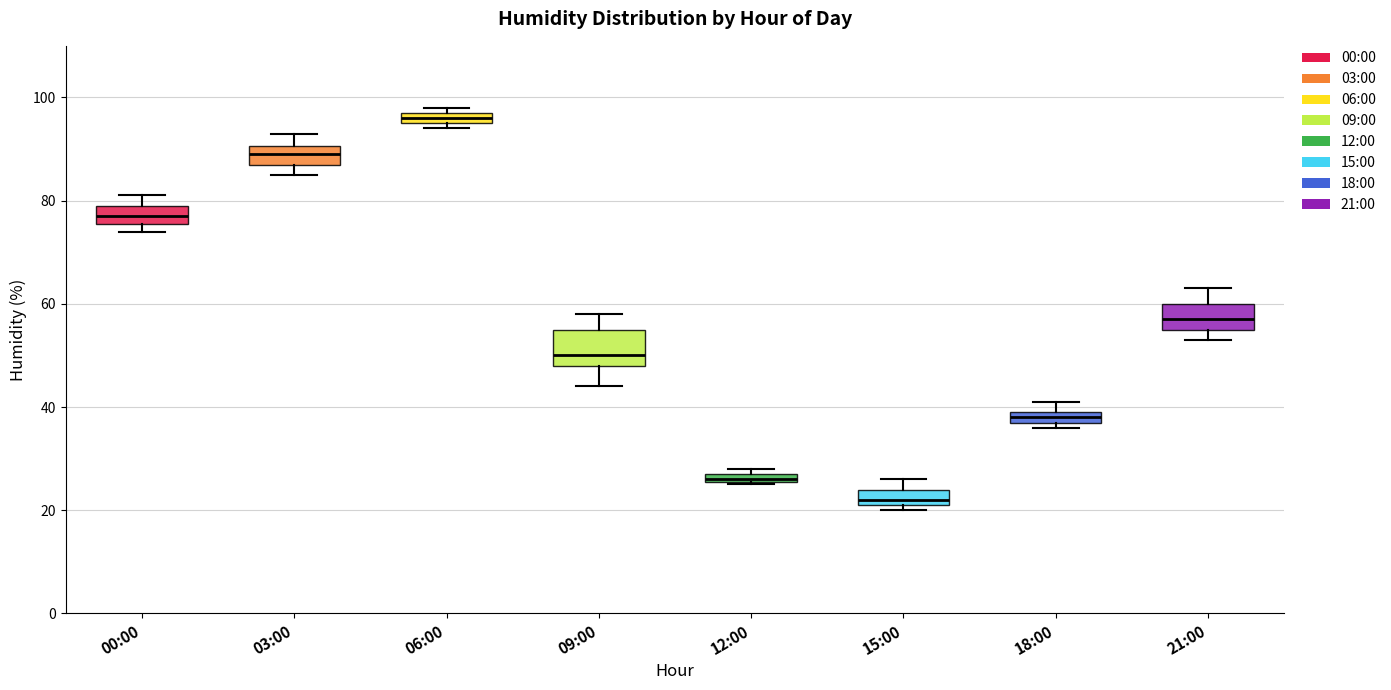

Comparing the boxes themselves (not the whiskers), which one is the tallest?

09:00